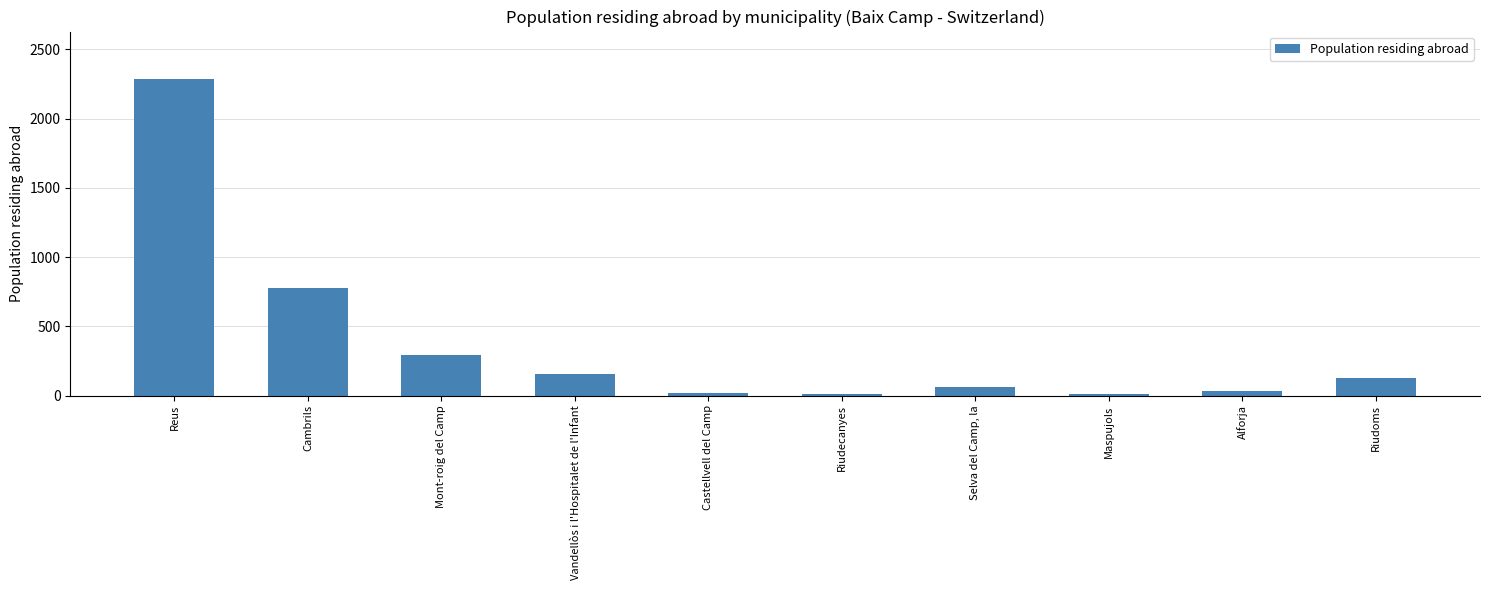

How many data points does each series have?

10